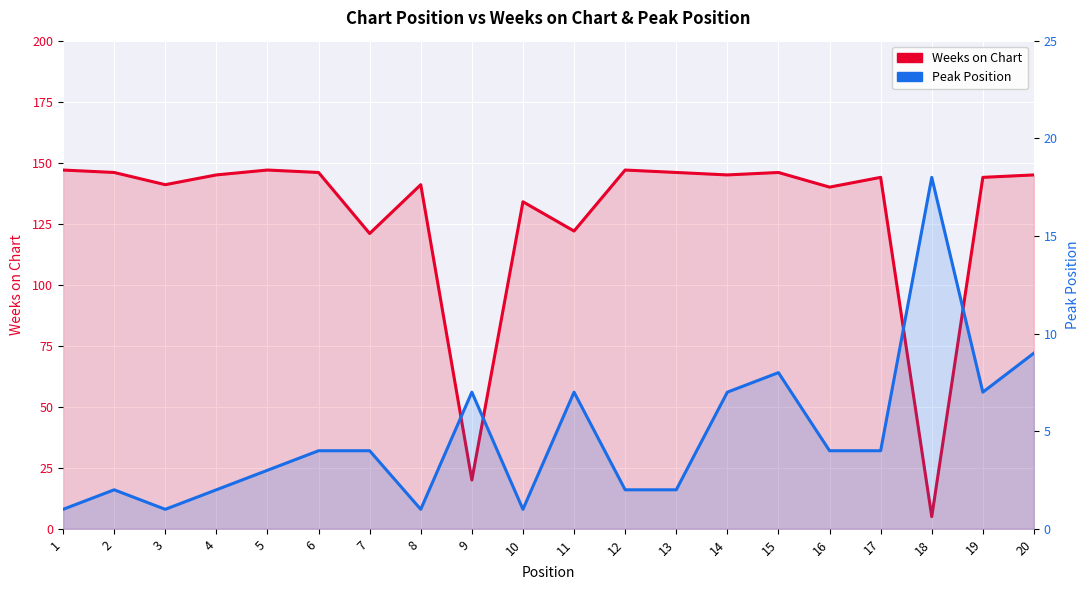

True or false: Peak Position has more than 2 points higher than both neighbors.

True